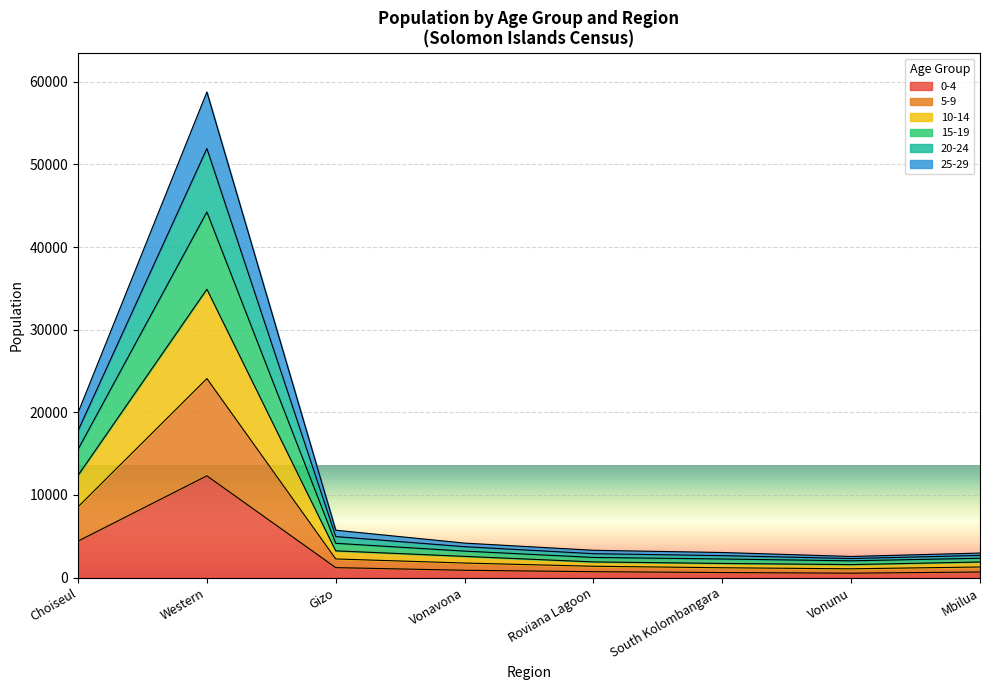

At which category is the sum across all series the highest?

Western